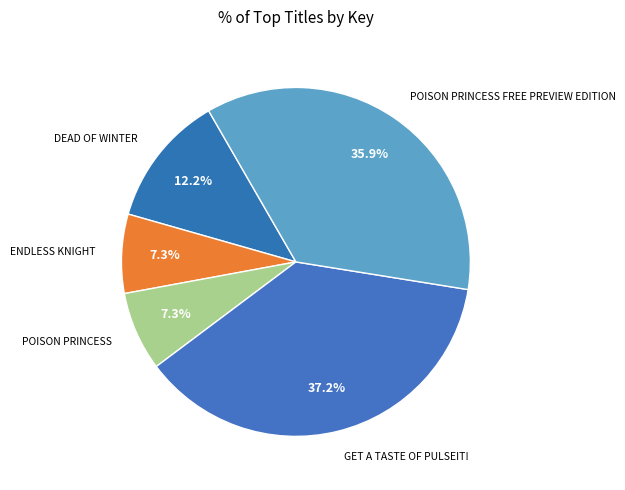

How many segments does this pie chart have?

5